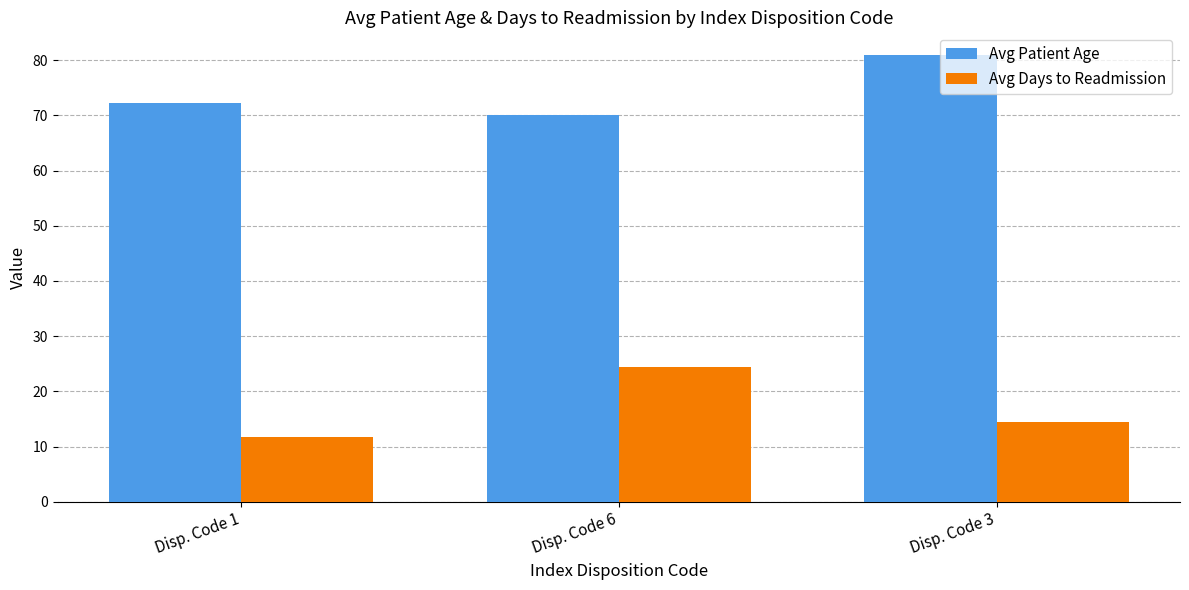

Is the value of Avg Patient Age at Disp. Code 6 greater than the value of Avg Days to Readmission at Disp. Code 1?

Yes